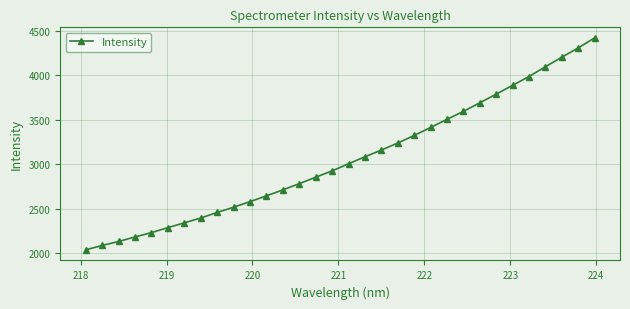

What is the value of the 24th point from the left?

3593.6